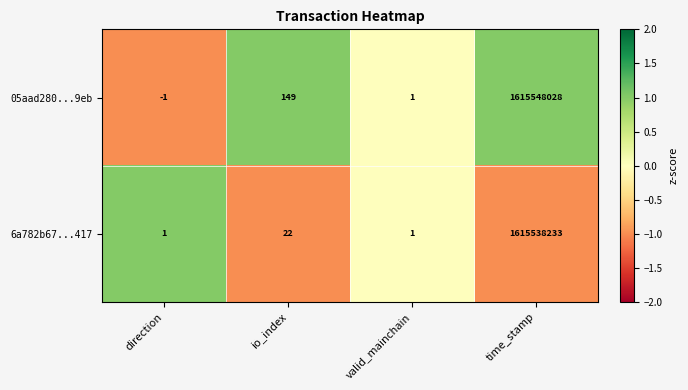

What is the maximum value shown in the chart?

1615548028